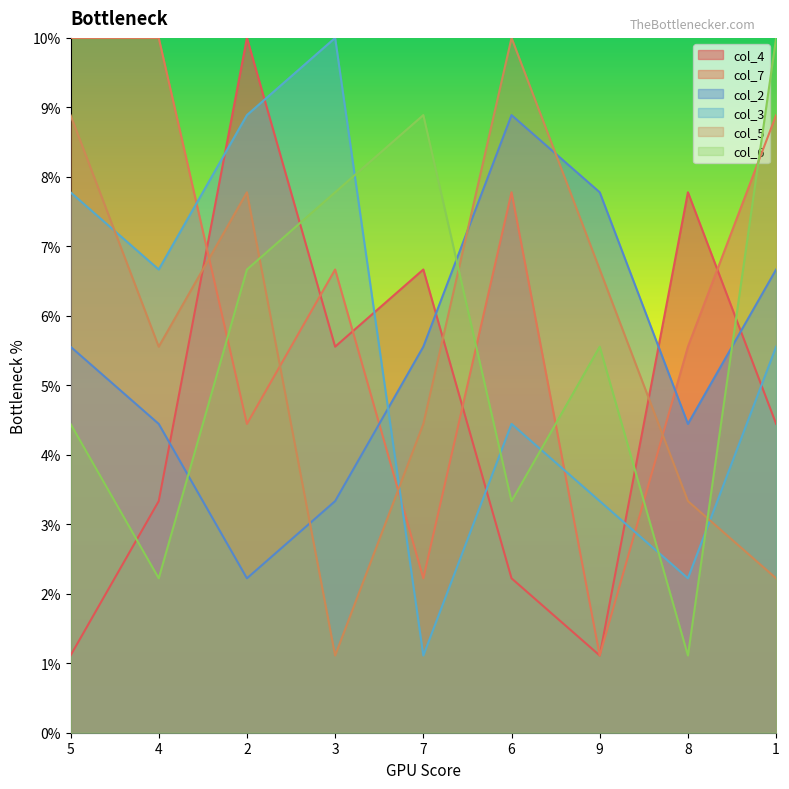

What is the label of the 3rd point from the right?

9